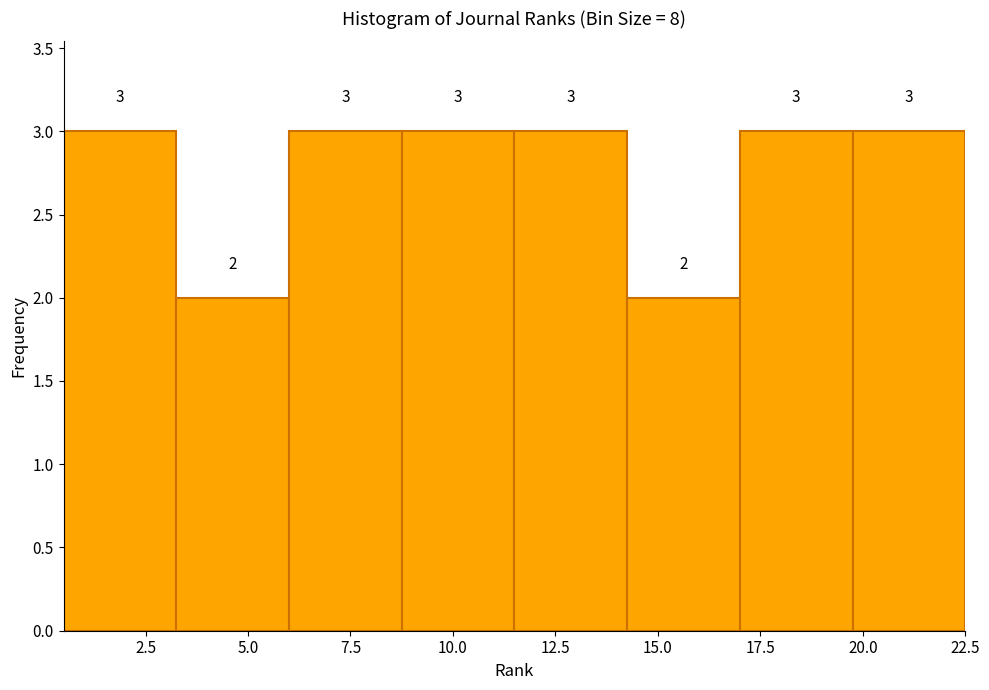

Reading left to right, list every bar in this chart as the range it spans on the x-axis followed by its height. The bar edges are not printed on the chart, so give them approximately, as read against the axis.

0.50 to 3.25: 3
3.25 to 6.00: 2
6.00 to 8.75: 3
8.75 to 11.50: 3
11.50 to 14.25: 3
14.25 to 17.00: 2
17.00 to 19.75: 3
19.75 to 22.50: 3